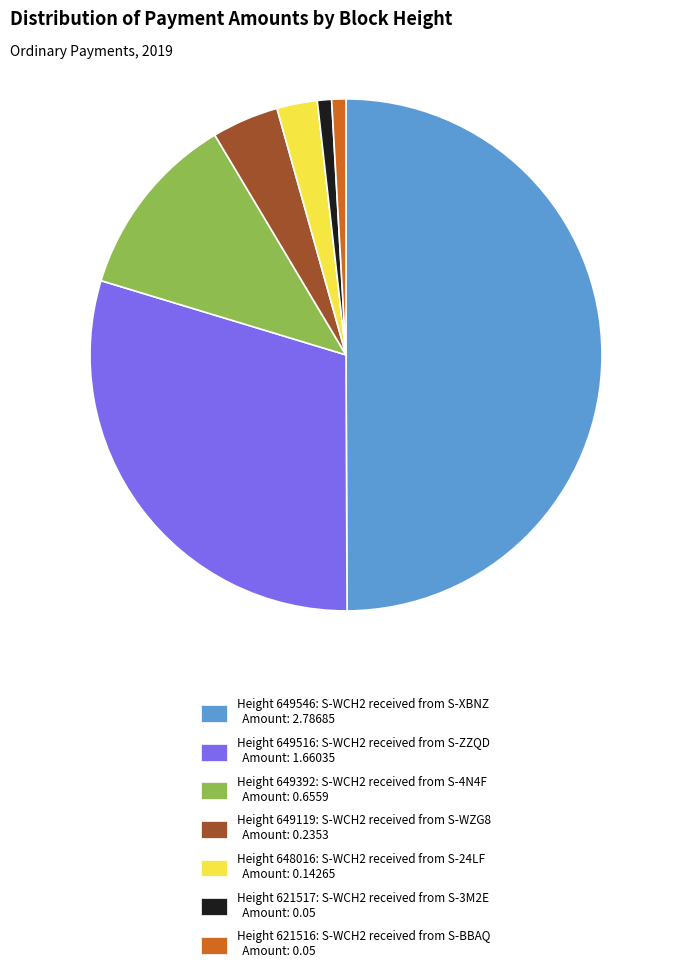

Which slice is the largest?

Height 649546: S-WCH2 received from S-XBNZ Amount: 2.78685